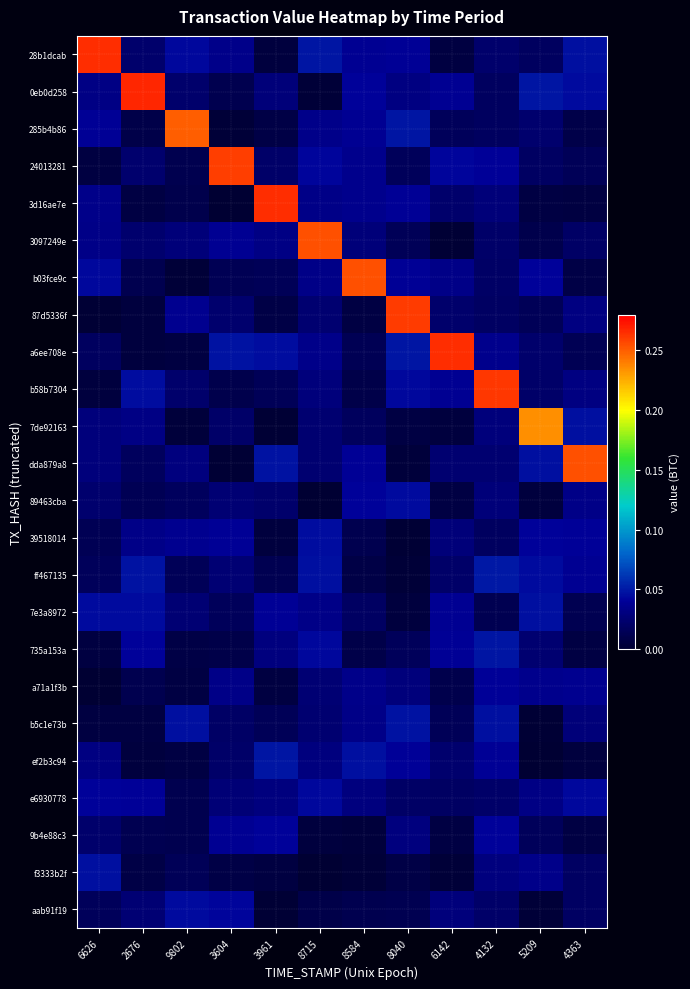

Reading left to right, what are all the values shown in this chart?

28b1dcab: 6626=0.3	2676=0.0	9802=0.0	3604=0.0	3961=0.0	8715=0.0	8584=0.0	8040=0.0	6142=0.0	4132=0.0	5209=0.0	4363=0.0
0eb0d258: 6626=0.0	2676=0.3	9802=0.0	3604=0.0	3961=0.0	8715=0.0	8584=0.0	8040=0.0	6142=0.0	4132=0.0	5209=0.0	4363=0.0
285b4b86: 6626=0.0	2676=0.0	9802=0.2	3604=0.0	3961=0.0	8715=0.0	8584=0.0	8040=0.0	6142=0.0	4132=0.0	5209=0.0	4363=0.0
24013281: 6626=0.0	2676=0.0	9802=0.0	3604=0.3	3961=0.0	8715=0.0	8584=0.0	8040=0.0	6142=0.0	4132=0.0	5209=0.0	4363=0.0
3d16ae7e: 6626=0.0	2676=0.0	9802=0.0	3604=0.0	3961=0.3	8715=0.0	8584=0.0	8040=0.0	6142=0.0	4132=0.0	5209=0.0	4363=0.0
3097249e: 6626=0.0	2676=0.0	9802=0.0	3604=0.0	3961=0.0	8715=0.3	8584=0.0	8040=0.0	6142=0.0	4132=0.0	5209=0.0	4363=0.0
b03fce9c: 6626=0.0	2676=0.0	9802=0.0	3604=0.0	3961=0.0	8715=0.0	8584=0.3	8040=0.0	6142=0.0	4132=0.0	5209=0.0	4363=0.0
87d5336f: 6626=0.0	2676=0.0	9802=0.0	3604=0.0	3961=0.0	8715=0.0	8584=0.0	8040=0.3	6142=0.0	4132=0.0	5209=0.0	4363=0.0
a6ee708e: 6626=0.0	2676=0.0	9802=0.0	3604=0.0	3961=0.0	8715=0.0	8584=0.0	8040=0.0	6142=0.3	4132=0.0	5209=0.0	4363=0.0
b58b7304: 6626=0.0	2676=0.0	9802=0.0	3604=0.0	3961=0.0	8715=0.0	8584=0.0	8040=0.0	6142=0.0	4132=0.3	5209=0.0	4363=0.0
7de92163: 6626=0.0	2676=0.0	9802=0.0	3604=0.0	3961=0.0	8715=0.0	8584=0.0	8040=0.0	6142=0.0	4132=0.0	5209=0.2	4363=0.0
dda879a8: 6626=0.0	2676=0.0	9802=0.0	3604=0.0	3961=0.0	8715=0.0	8584=0.0	8040=0.0	6142=0.0	4132=0.0	5209=0.0	4363=0.3
89463cba: 6626=0.0	2676=0.0	9802=0.0	3604=0.0	3961=0.0	8715=0.0	8584=0.0	8040=0.0	6142=0.0	4132=0.0	5209=0.0	4363=0.0
39518014: 6626=0.0	2676=0.0	9802=0.0	3604=0.0	3961=0.0	8715=0.0	8584=0.0	8040=0.0	6142=0.0	4132=0.0	5209=0.0	4363=0.0
ff467135: 6626=0.0	2676=0.0	9802=0.0	3604=0.0	3961=0.0	8715=0.0	8584=0.0	8040=0.0	6142=0.0	4132=0.0	5209=0.0	4363=0.0
7e3a8972: 6626=0.0	2676=0.0	9802=0.0	3604=0.0	3961=0.0	8715=0.0	8584=0.0	8040=0.0	6142=0.0	4132=0.0	5209=0.0	4363=0.0
735a153a: 6626=0.0	2676=0.0	9802=0.0	3604=0.0	3961=0.0	8715=0.0	8584=0.0	8040=0.0	6142=0.0	4132=0.0	5209=0.0	4363=0.0
a71a1f3b: 6626=0.0	2676=0.0	9802=0.0	3604=0.0	3961=0.0	8715=0.0	8584=0.0	8040=0.0	6142=0.0	4132=0.0	5209=0.0	4363=0.0
b5c1e73b: 6626=0.0	2676=0.0	9802=0.0	3604=0.0	3961=0.0	8715=0.0	8584=0.0	8040=0.0	6142=0.0	4132=0.0	5209=0.0	4363=0.0
ef2b3c94: 6626=0.0	2676=0.0	9802=0.0	3604=0.0	3961=0.0	8715=0.0	8584=0.0	8040=0.0	6142=0.0	4132=0.0	5209=0.0	4363=0.0
e6930778: 6626=0.0	2676=0.0	9802=0.0	3604=0.0	3961=0.0	8715=0.0	8584=0.0	8040=0.0	6142=0.0	4132=0.0	5209=0.0	4363=0.0
9b4e88c3: 6626=0.0	2676=0.0	9802=0.0	3604=0.0	3961=0.0	8715=0.0	8584=0.0	8040=0.0	6142=0.0	4132=0.0	5209=0.0	4363=0.0
f3333b2f: 6626=0.0	2676=0.0	9802=0.0	3604=0.0	3961=0.0	8715=0.0	8584=0.0	8040=0.0	6142=0.0	4132=0.0	5209=0.0	4363=0.0
aab91f19: 6626=0.0	2676=0.0	9802=0.0	3604=0.0	3961=0.0	8715=0.0	8584=0.0	8040=0.0	6142=0.0	4132=0.0	5209=0.0	4363=0.0